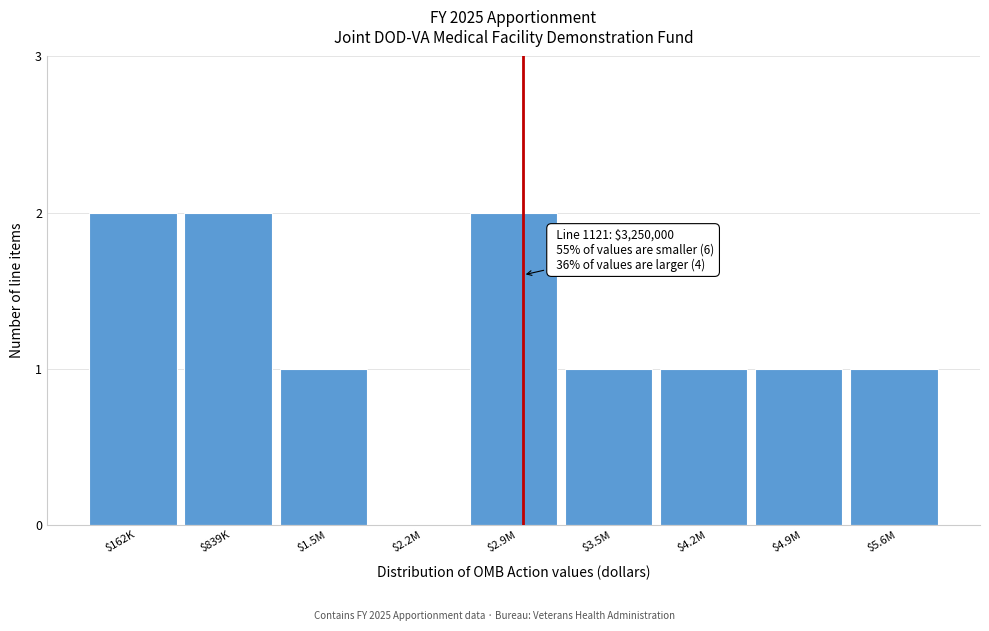

The chart shows a value of -1 at $2.2M. True or false?

False